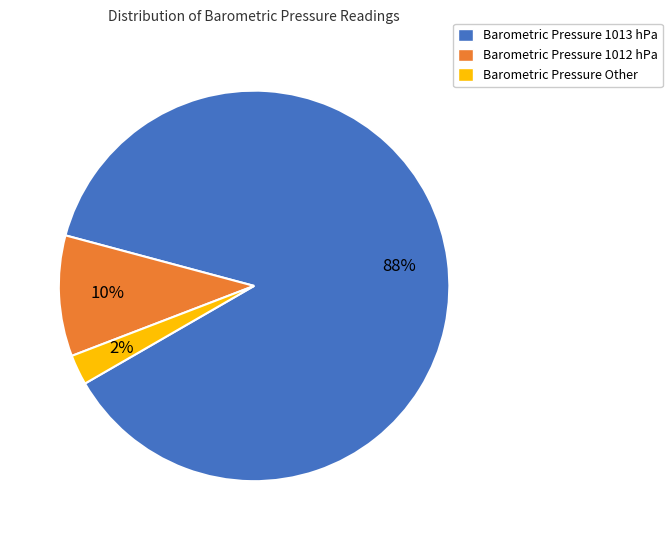

Combined, do Barometric Pressure Other and Barometric Pressure 1012 hPa account for over 50%?

No